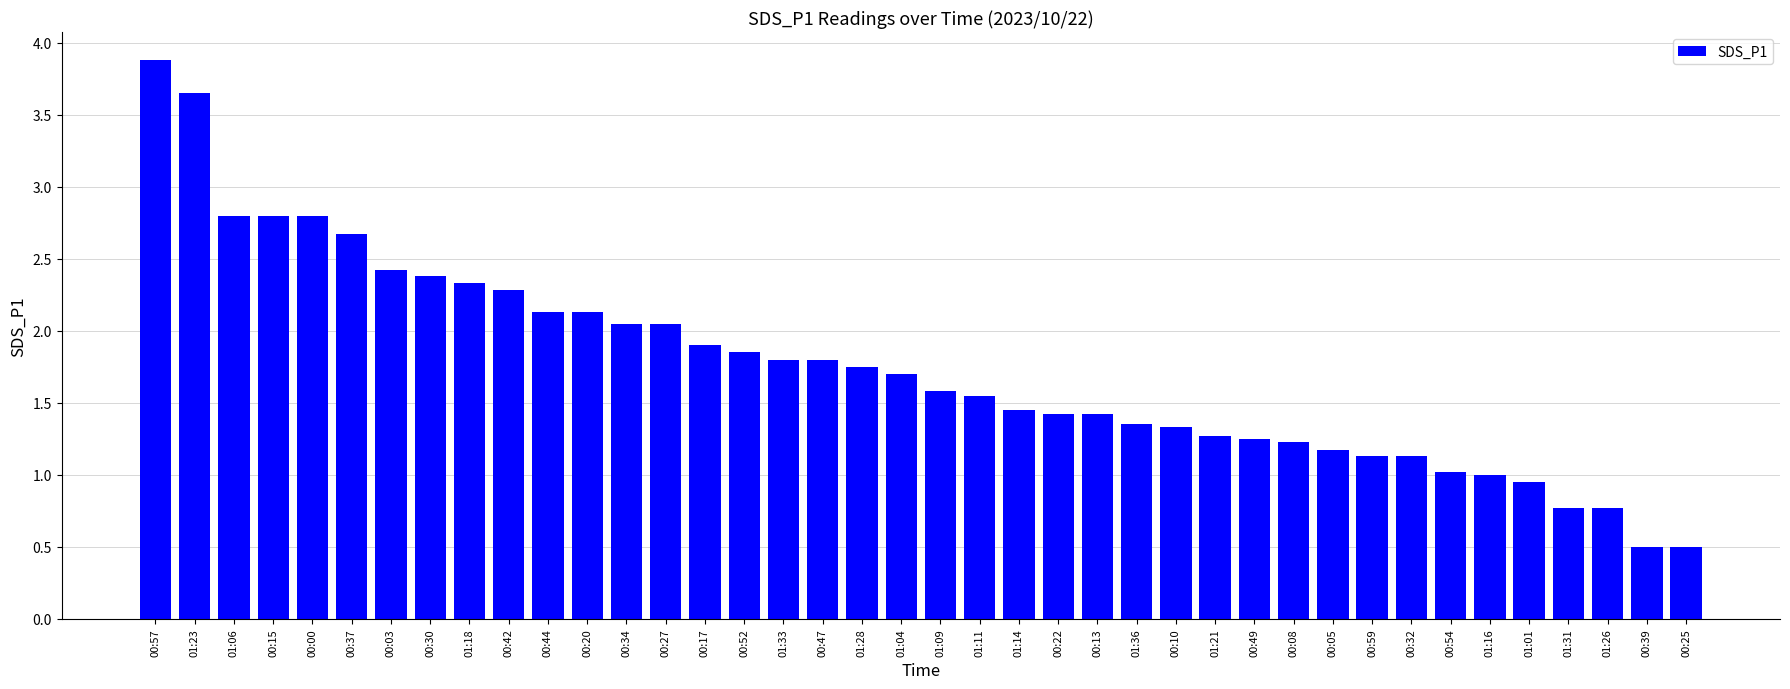

What is the sum of the values at 00:44 and 00:32?

3.3